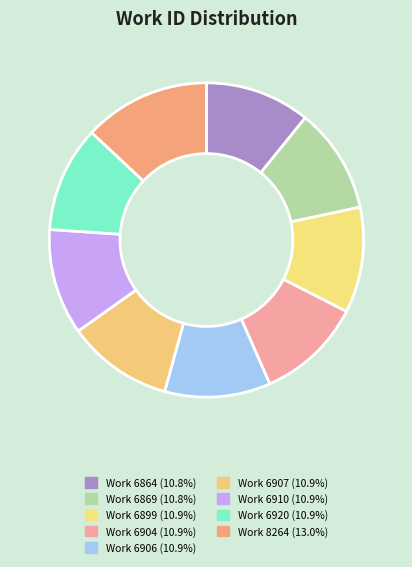

Is there a majority slice in this chart?

No